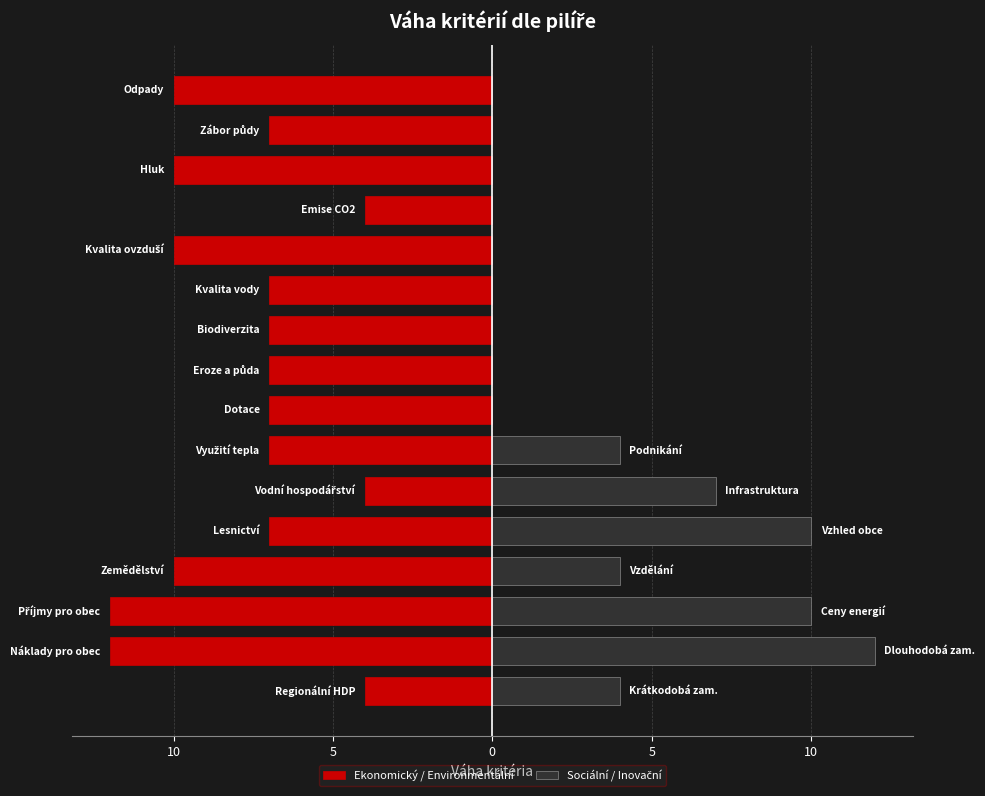

Rank the series by their average value, from highest to lowest.

Sociální / Inovační, Ekonomický / Environmentální